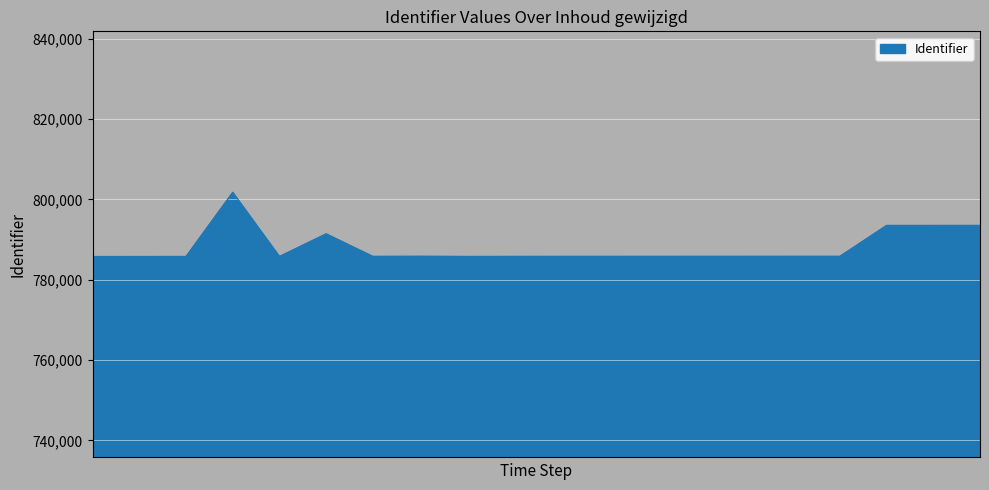

What is the smallest value displayed?

785761